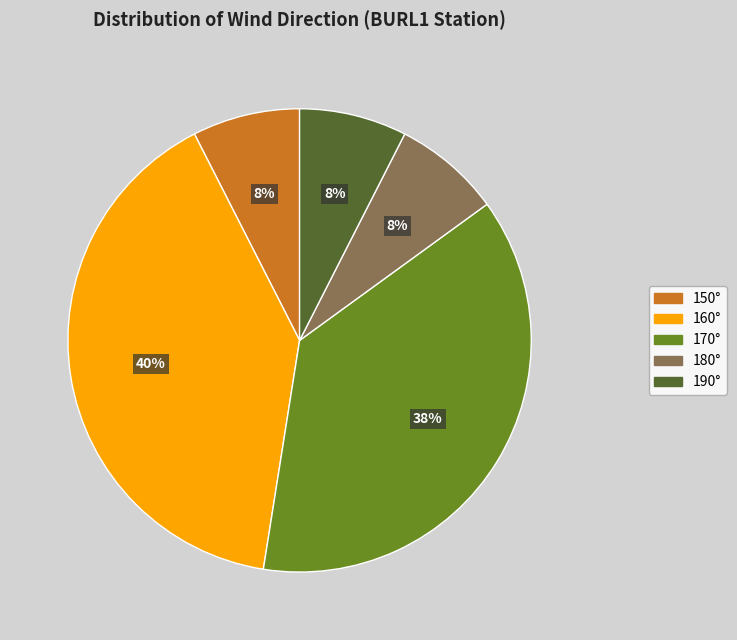

Is there a majority slice in this chart?

No